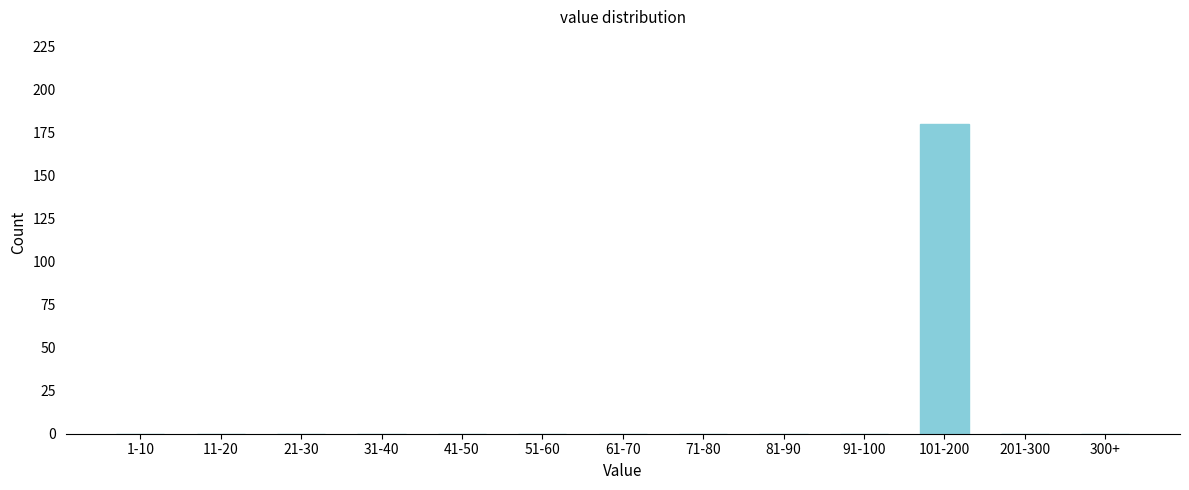

Reading right to left, what are all the values shown in this chart?

300+=0	201-300=0	101-200=180	91-100=0	81-90=0	71-80=0	61-70=0	51-60=0	41-50=0	31-40=0	21-30=0	11-20=0	1-10=0